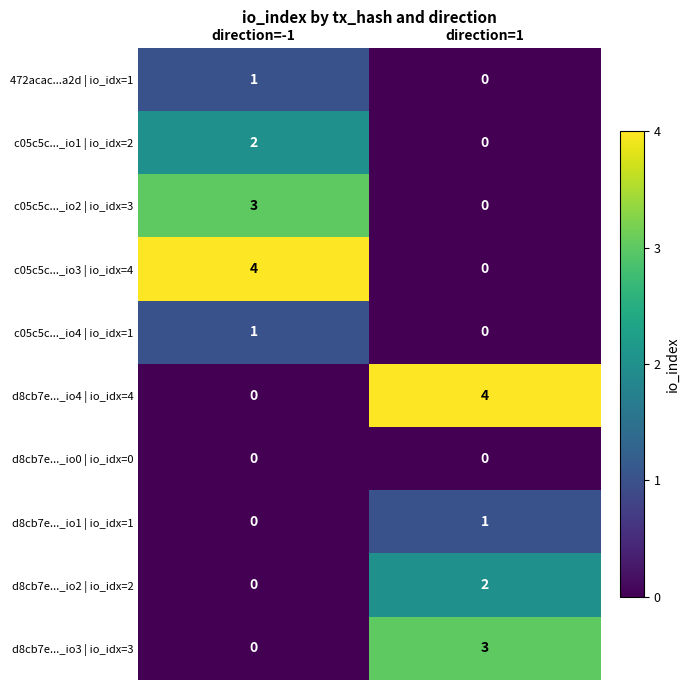

What is the spread (max minus min) of values at direction=-1?

4